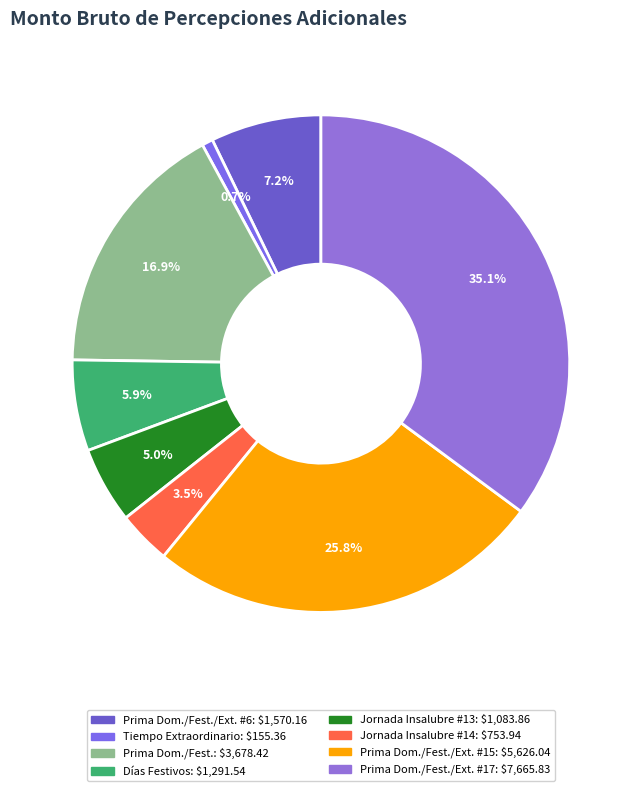

Does any single category account for the majority?

No